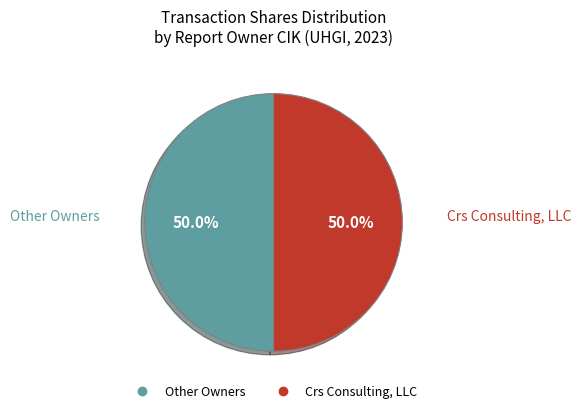

How many slices are in this pie chart?

2